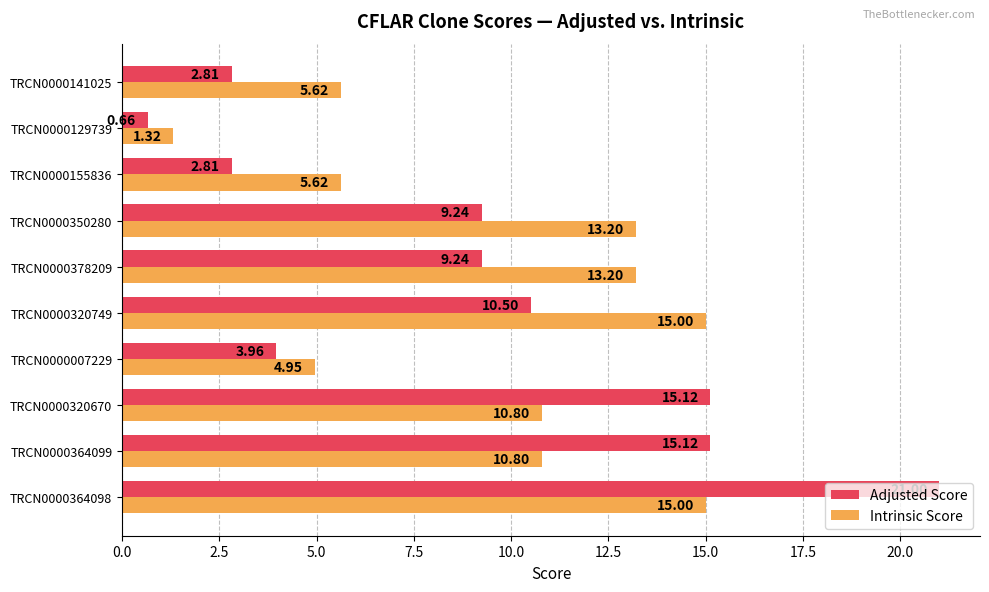

What are all the series names shown in the legend?

Adjusted Score, Intrinsic Score